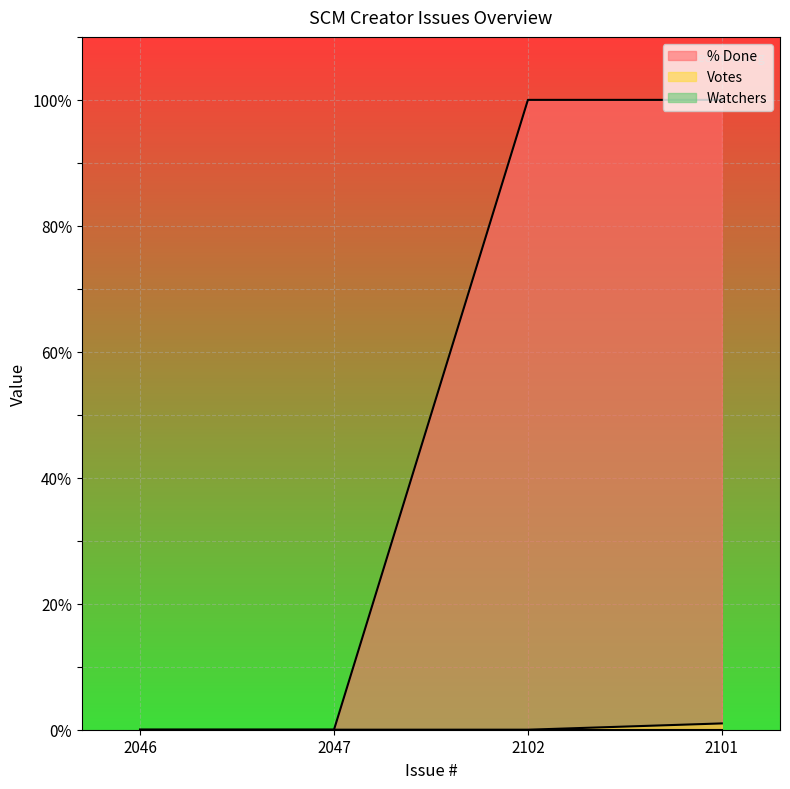

True or false: % Done and Votes intersect in this chart.

False